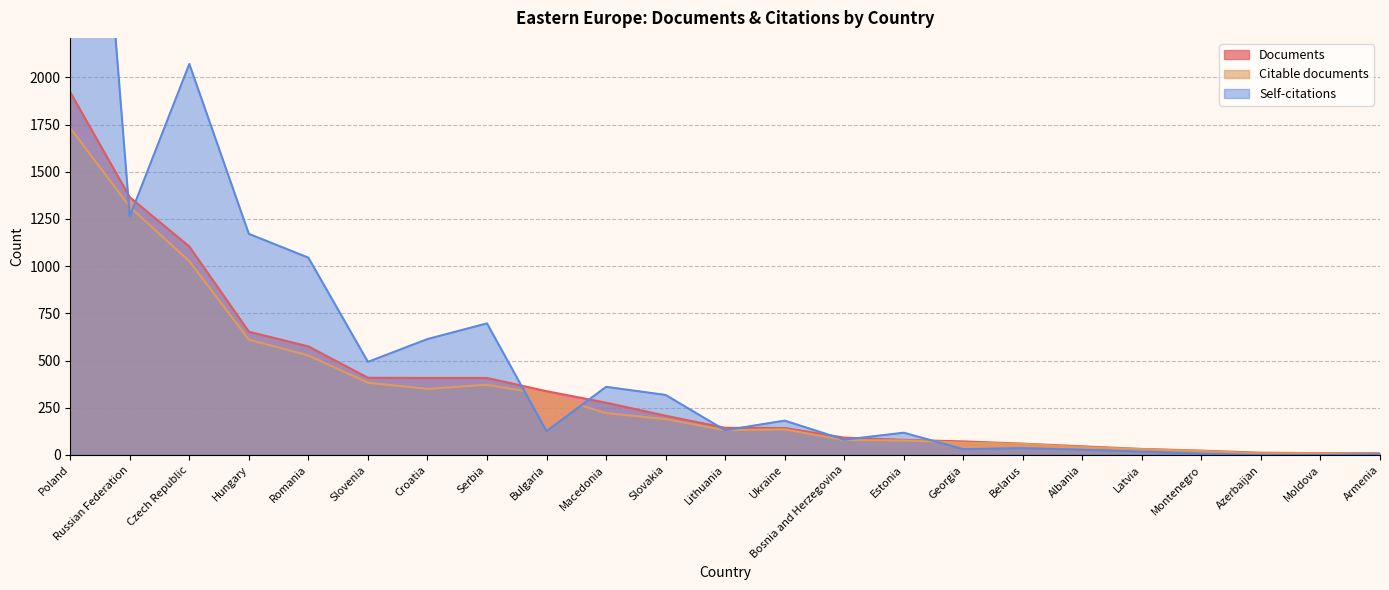

What is the label of the 5th point from the left?

Romania